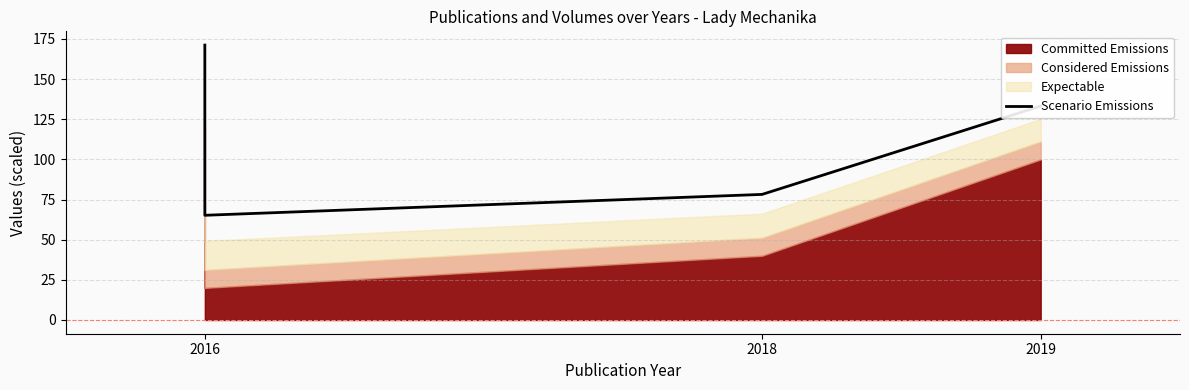

What is the value of the 3rd point from the left?

78.2